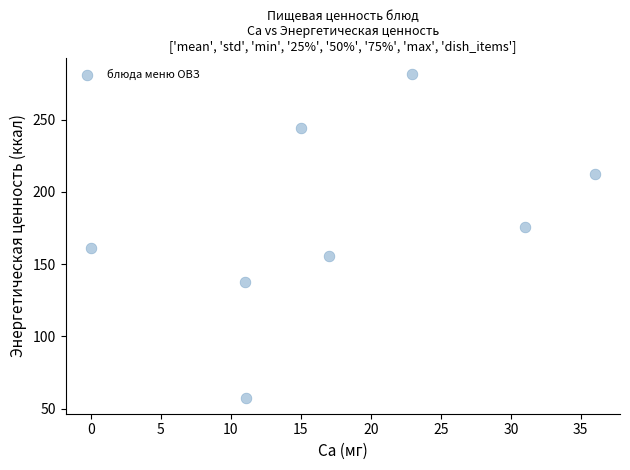

What is the range of Y values (max minus min)?

223.5